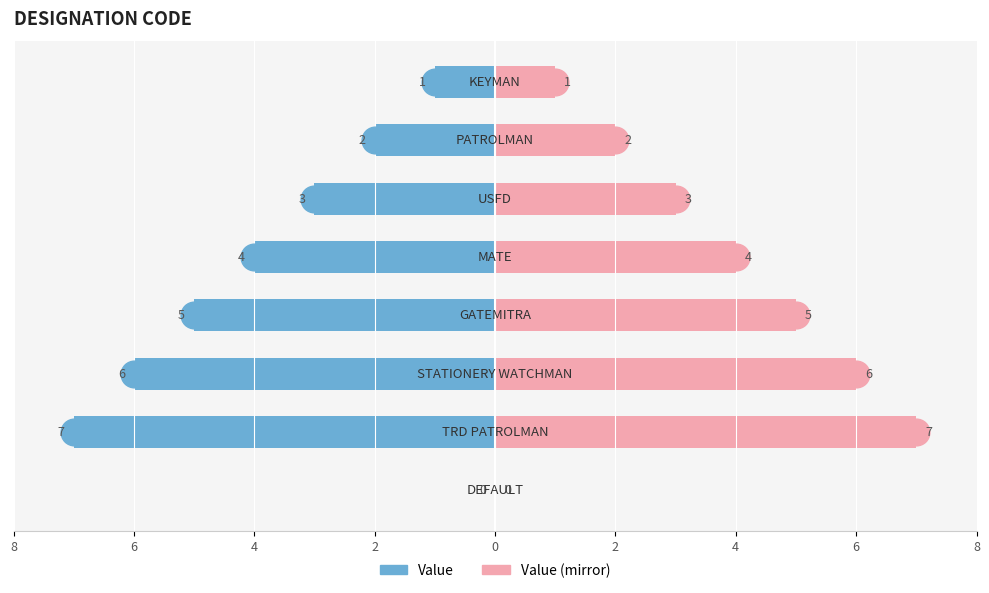

How many groups of bars are there?

8